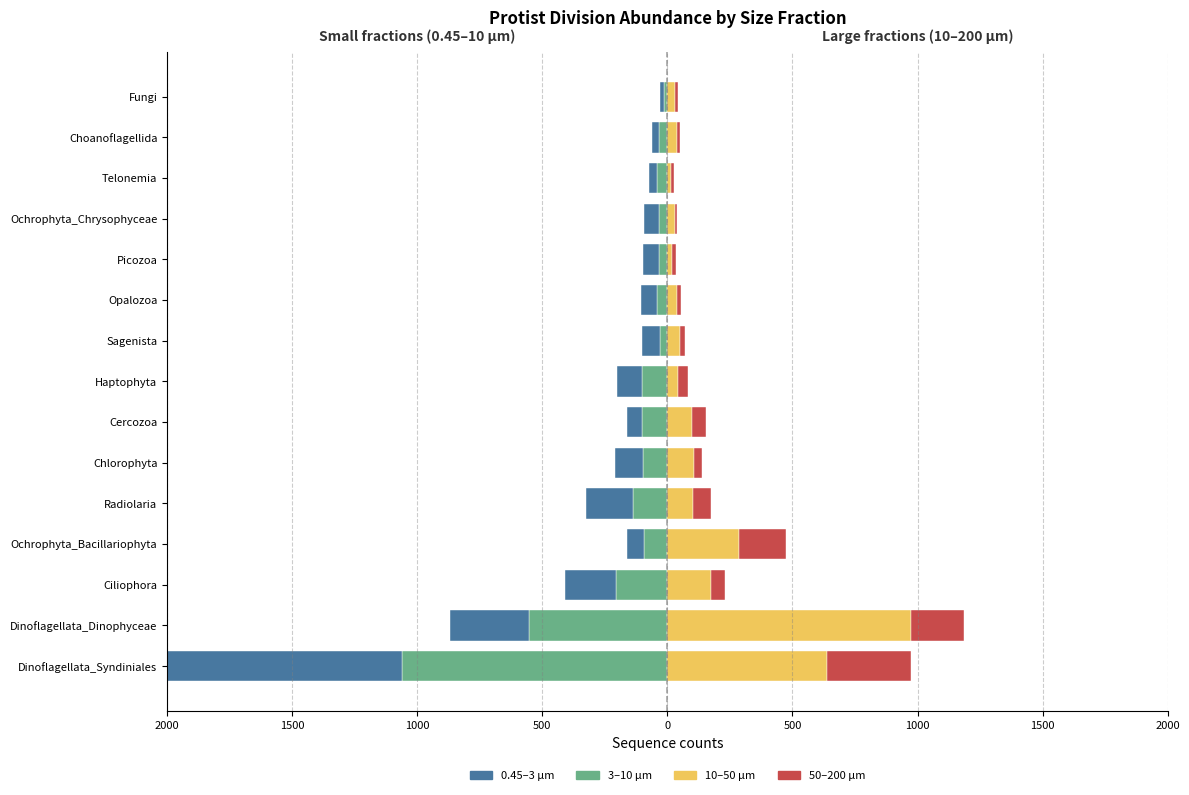

True or false: 50-200 has a value of 34 at Ciliophora.

False